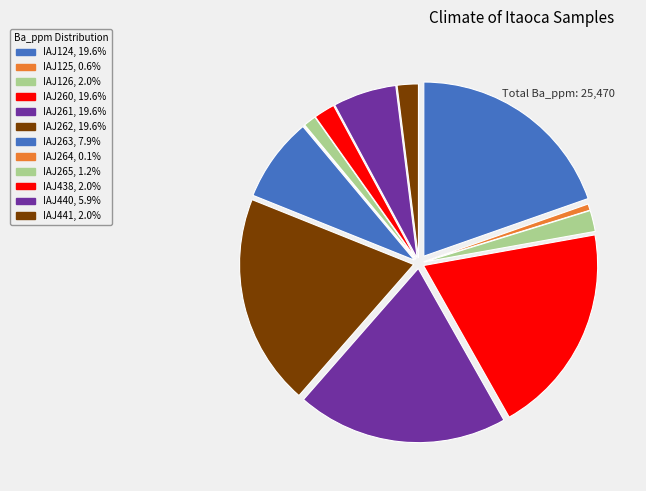

Which category has the biggest portion of the pie?

IAJ124